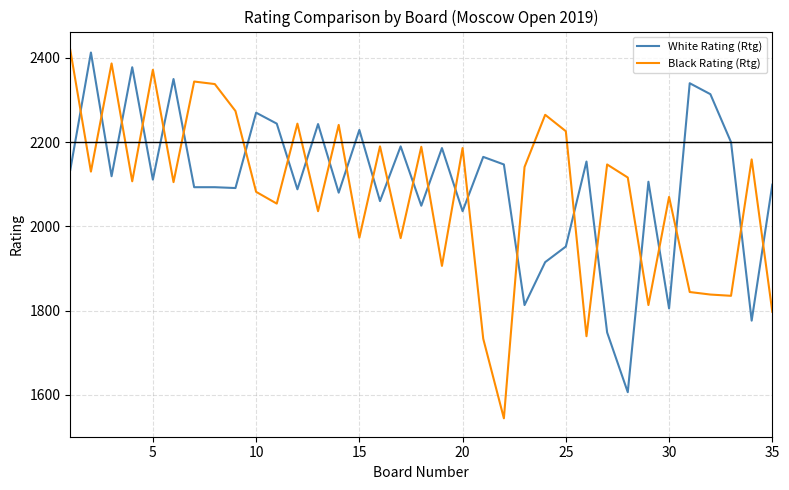

What is the sum of all White Rating (Rtg) values?

73597